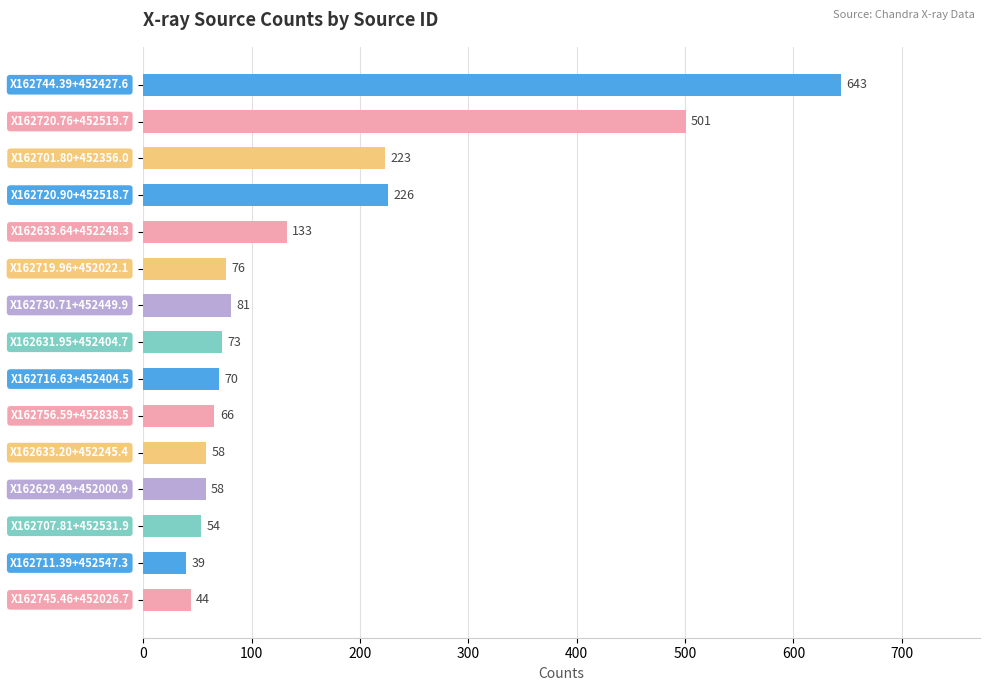

What is the smallest value displayed?

39.4